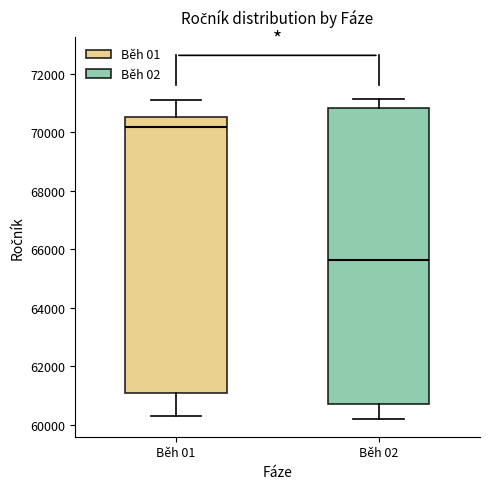

Where is the upper edge of the box for Běh 02 on the y-axis? The values are not printed on the chart, so give them approximately, as read against the axis.

70800